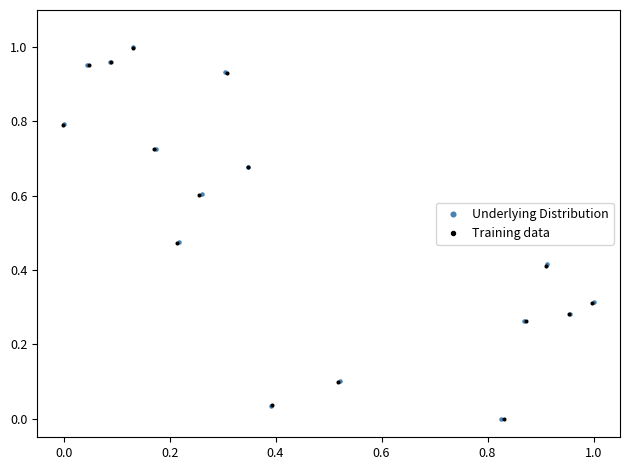

Which series has the largest Y range (max minus min)?

Underlying Distribution